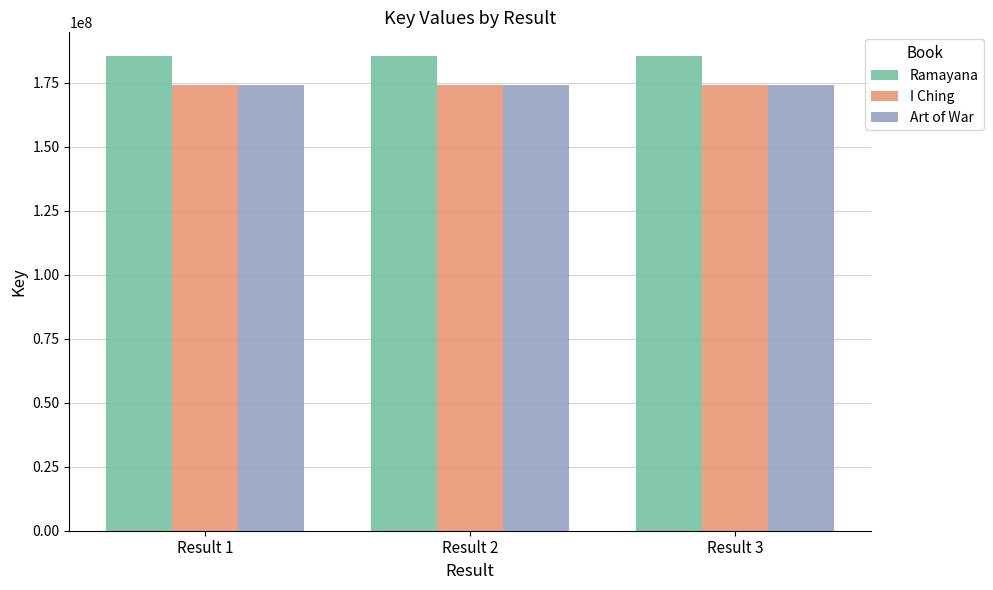

What is the maximum value for Ramayana?

185374471